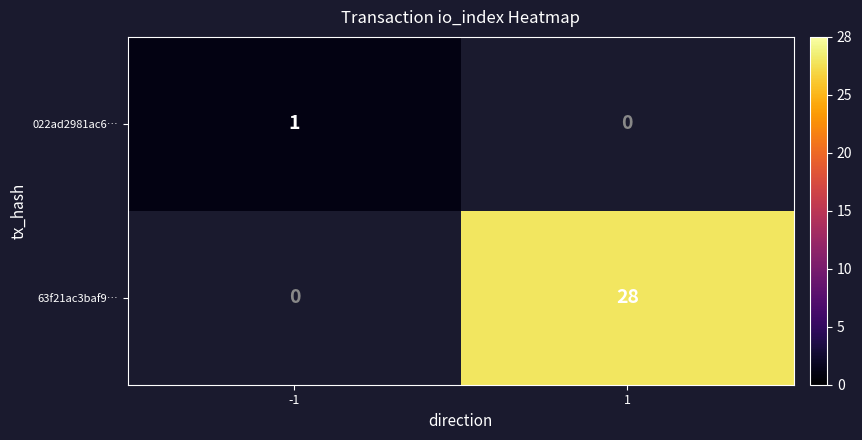

Which has a higher value, 1 or -1?

-1